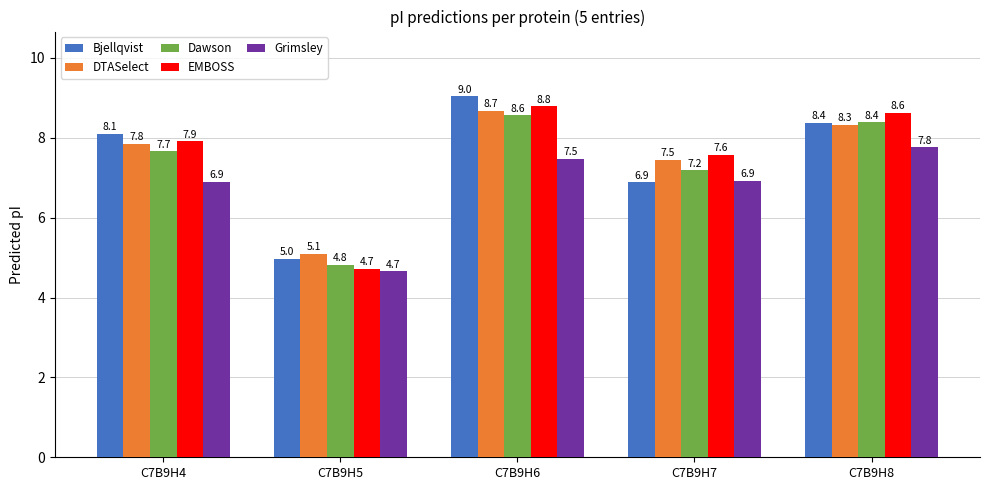

What is the sum of the EMBOSS values at C7B9H6 and C7B9H5?

13.5